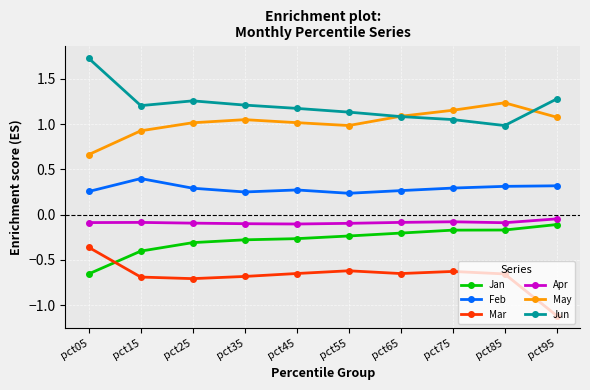

What is the difference between the maximum and second lowest values in the Feb series?

0.1